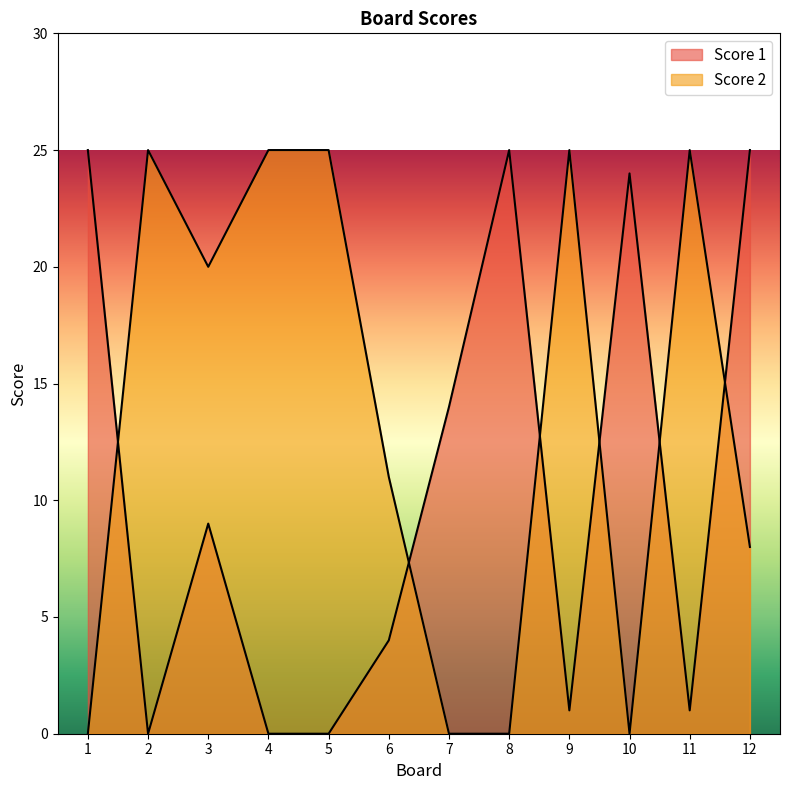

What is the difference between the second highest and minimum values in the Score 2 series?

25